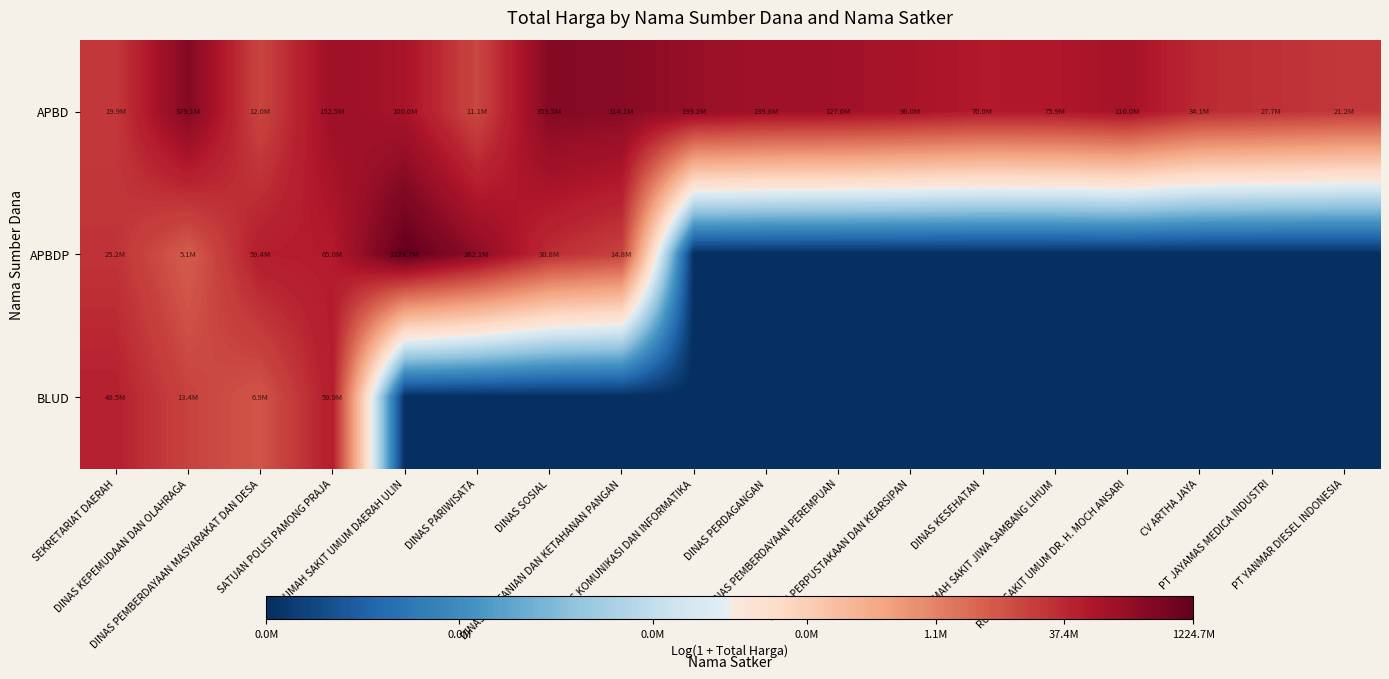

List the series in order of their overall mean, highest first.

APBD, APBDP, BLUD